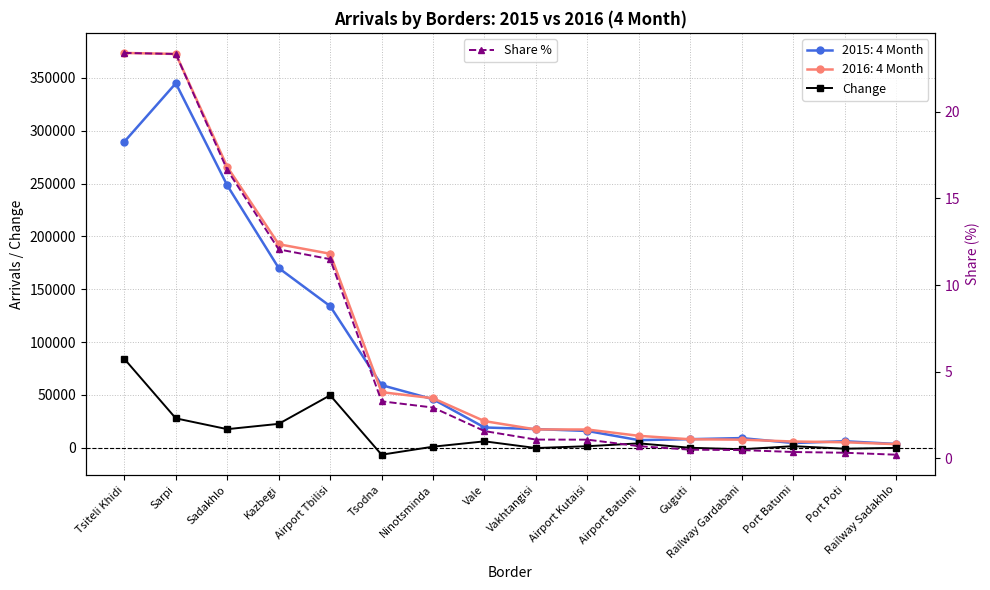

At which category does the chart reach its peak across all series?

Tsiteli Khidi